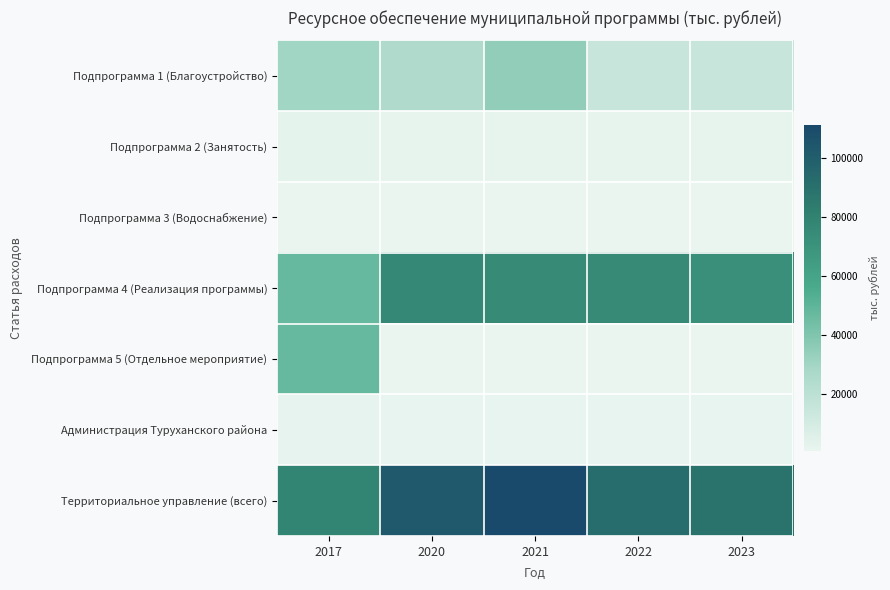

Reading left to right, what are all the values shown in this chart?

Подпрограмма 1 (Благоустройство): 2017=29876.6	2020=24951.2	2021=34227.2	2022=14727.2	2023=14727.2
Подпрограмма 2 (Занятость): 2017=2358.3	2020=1617.7	2021=1475.5	2022=1475.5	2023=1475.5
Подпрограмма 3 (Водоснабжение): 2017=400.0	2020=400.0	2021=400.0	2022=400.0	2023=400.0
Подпрограмма 4 (Реализация программы): 2017=47467.0	2020=76627.5	2021=75717.3	2022=75580.3	2023=72383.1
Подпрограмма 5 (Отдельное мероприятие): 2017=47467.0	2020=543.6	2021=543.6	2022=543.6	2023=543.6
Администрация Туруханского района: 2017=2007.0	2020=1225.3	2021=1124.3	2022=1124.3	2023=1124.3
Территориальное управление (всего): 2017=78094.8	2020=102914.7	2021=111239.4	2022=91602.4	2023=88405.2